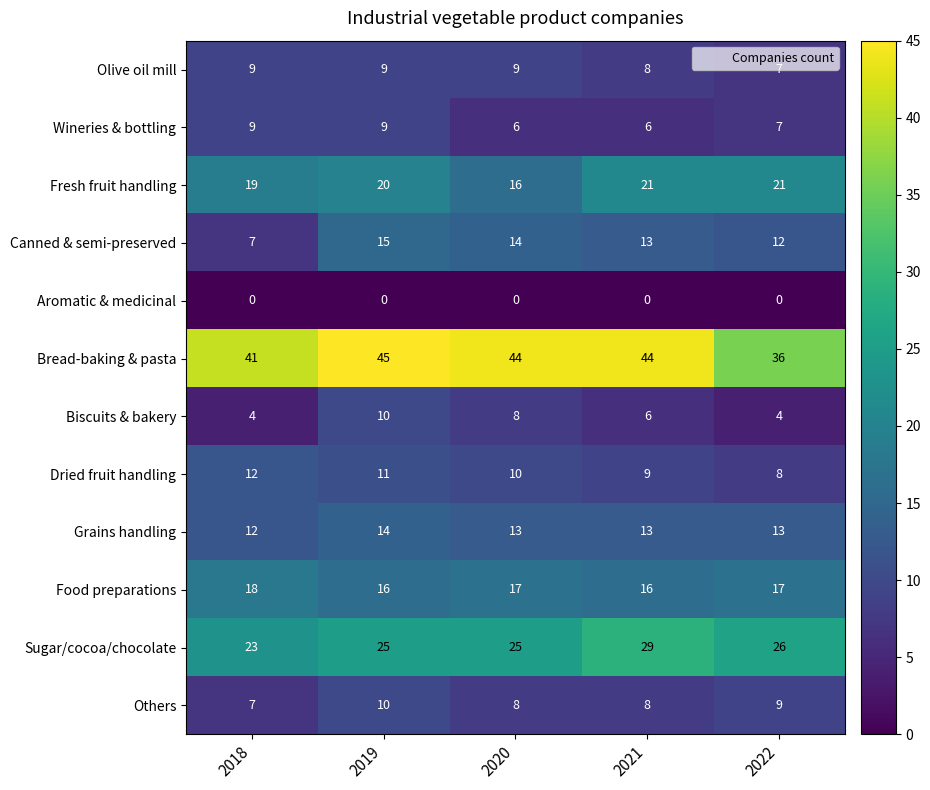

What is the sum of the Olive oil mill values at 2018 and 2021?

17